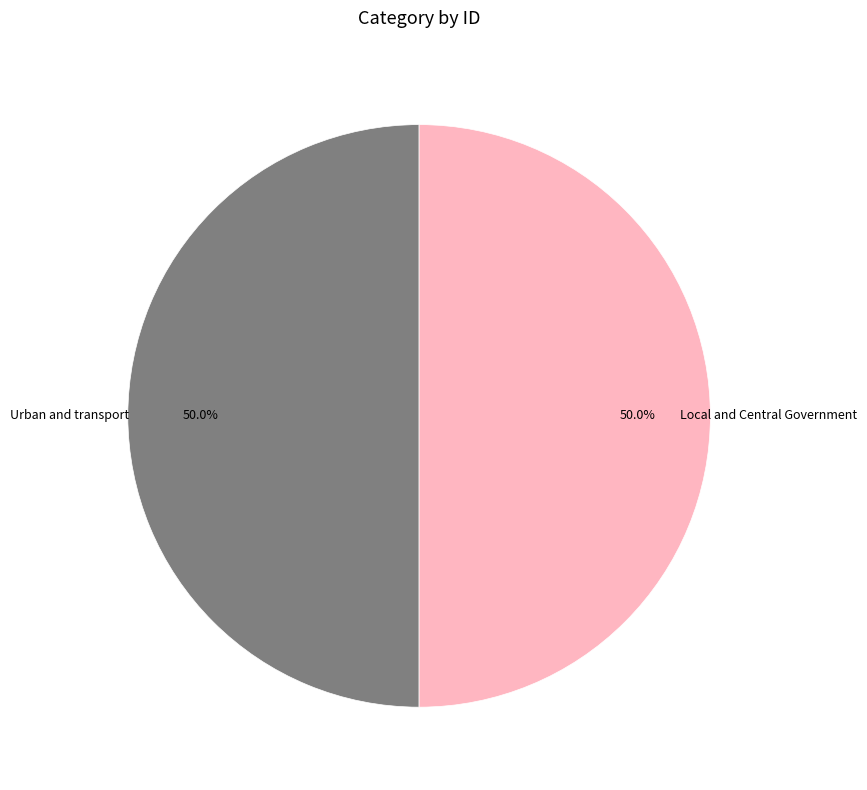

What percentage is the Local and Central Government slice, to the nearest percent?

50%